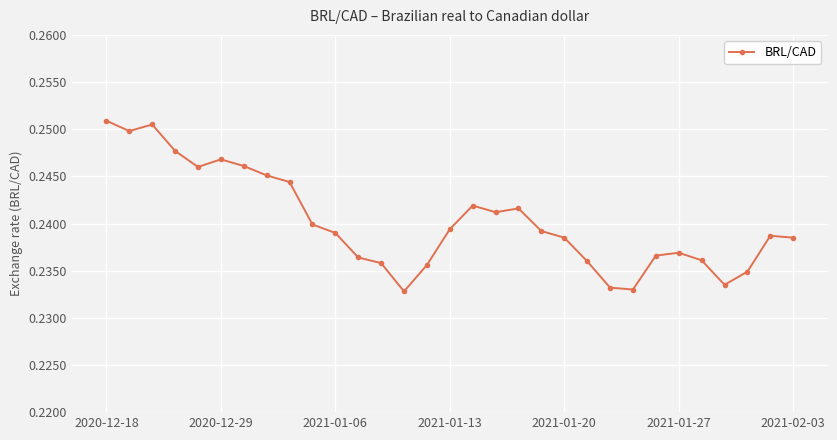

True or false: there are more than 1 points higher than both neighbors.

True